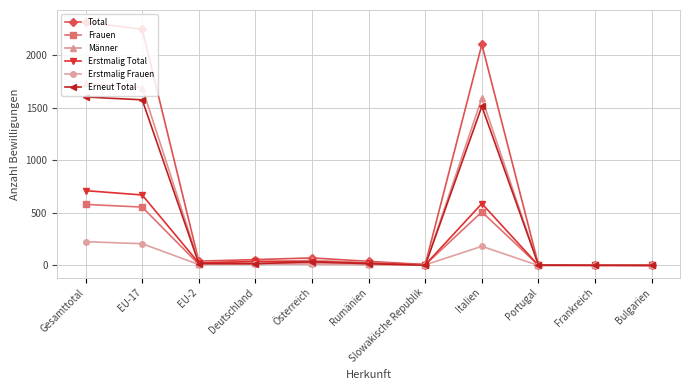

Is it true that Frauen equals 509 at Italien?

True